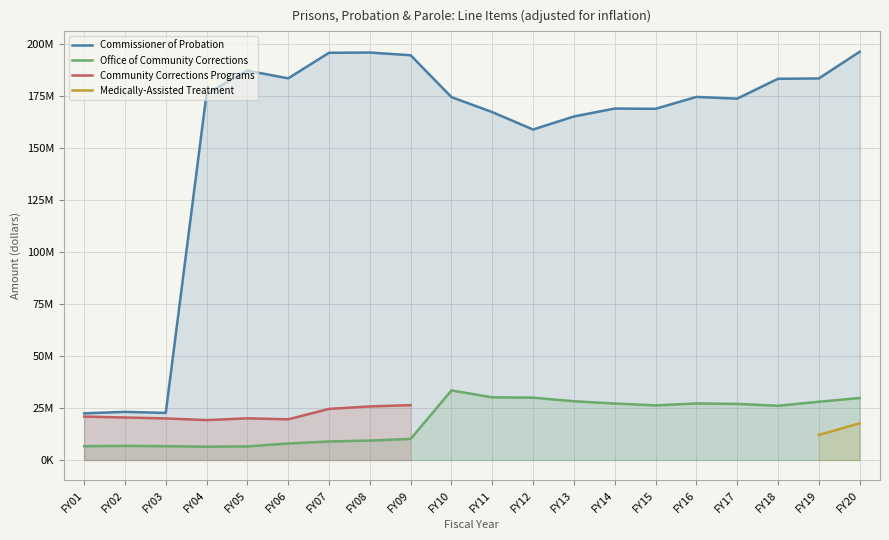

What is the spread (max minus min) of values at FY04?

169586878